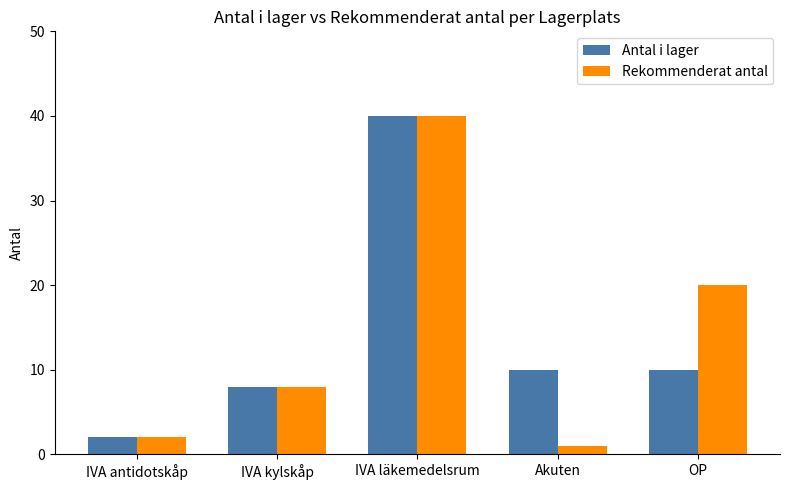

Which series changed the most between IVA kylskåp and OP?

Rekommenderat antal